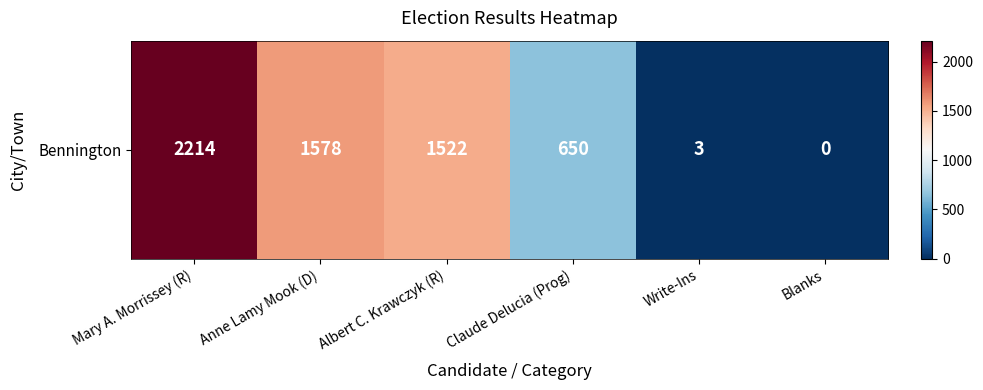

List the labels in order of value, largest first.

Mary A. Morrissey (R), Anne Lamy Mook (D), Albert C. Krawczyk (R), Claude Delucia (Prog), Write-Ins, Blanks